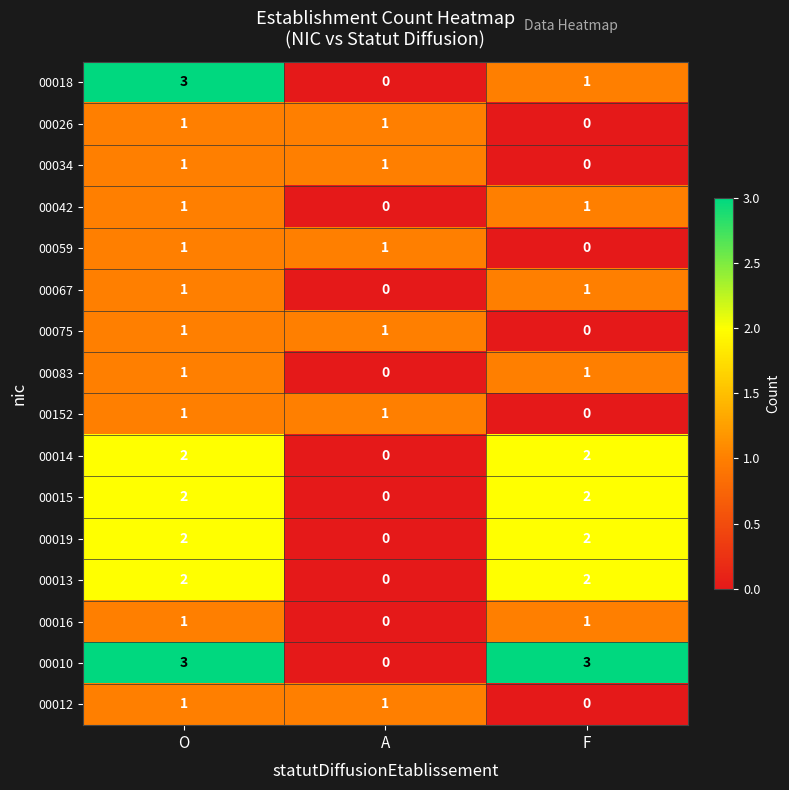

What is the total value across all series at F?

16